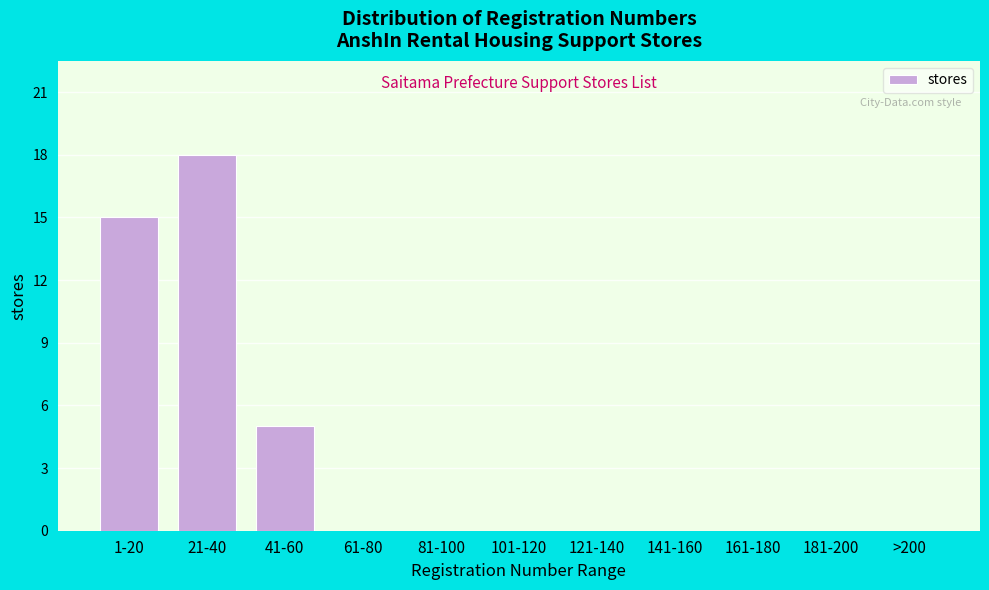

Reading left to right, extract all data points from this chart.

1-20=15	21-40=18	41-60=5	61-80=0	81-100=0	101-120=0	121-140=0	141-160=0	161-180=0	181-200=0	>200=0